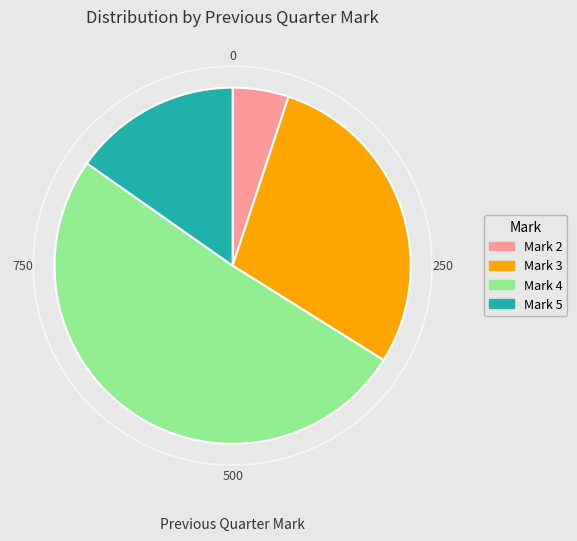

Is there any slice that represents more than half of the pie?

Yes